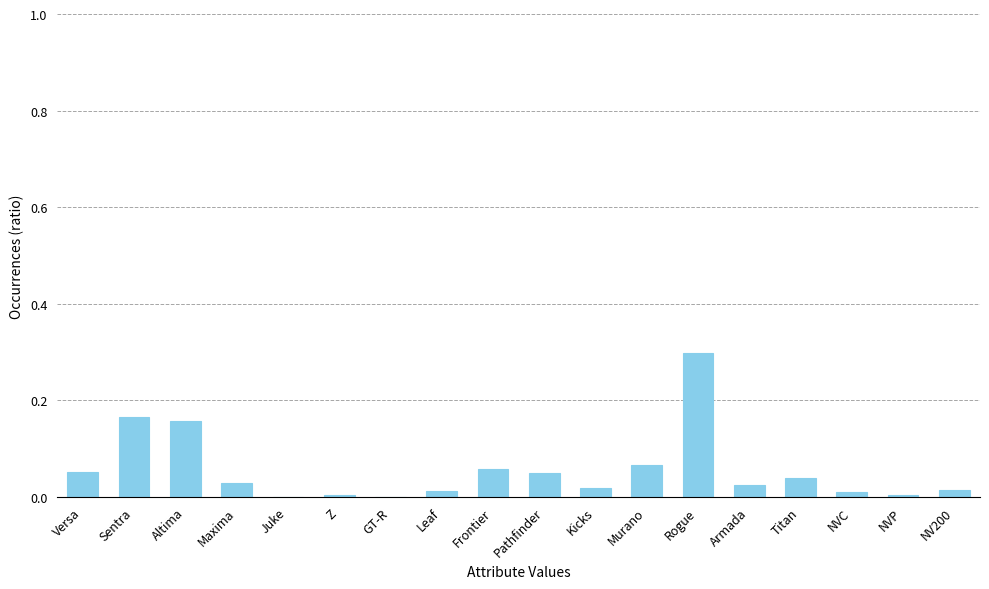

What is the sum of all values?

1.0